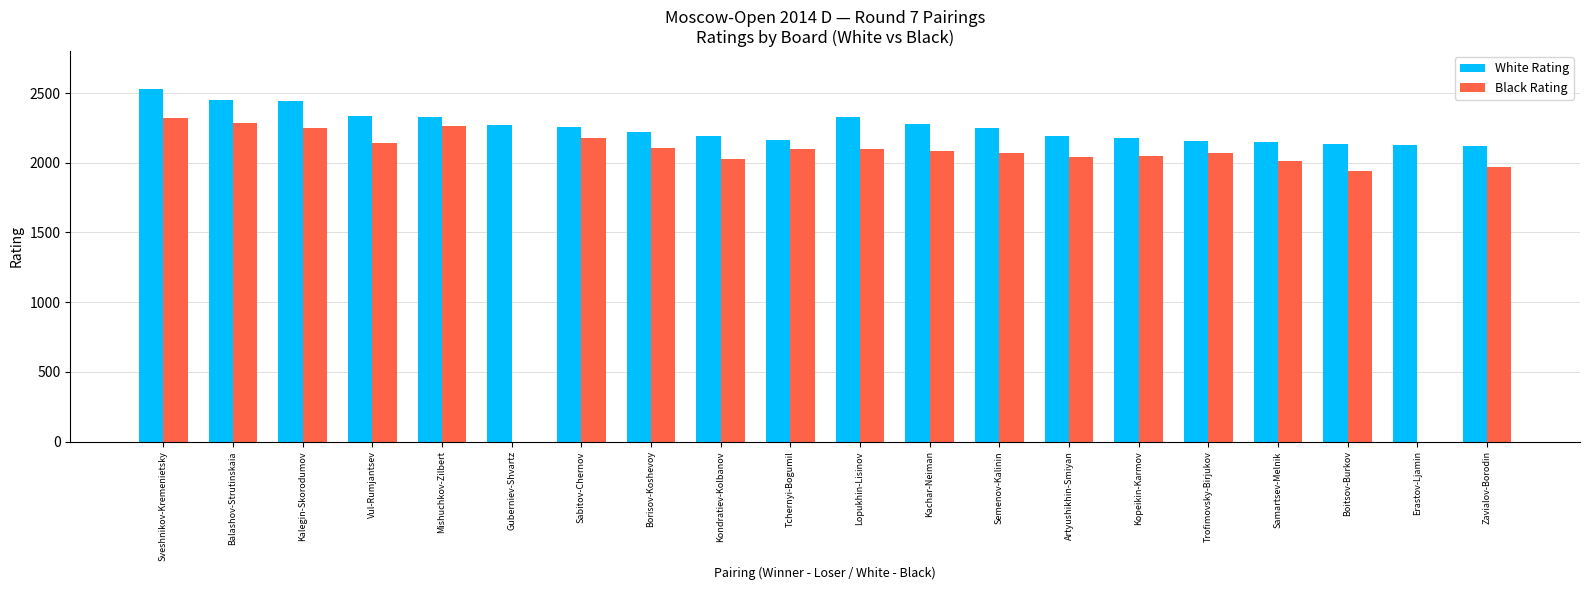

Which series has the largest total across all categories?

White Rating